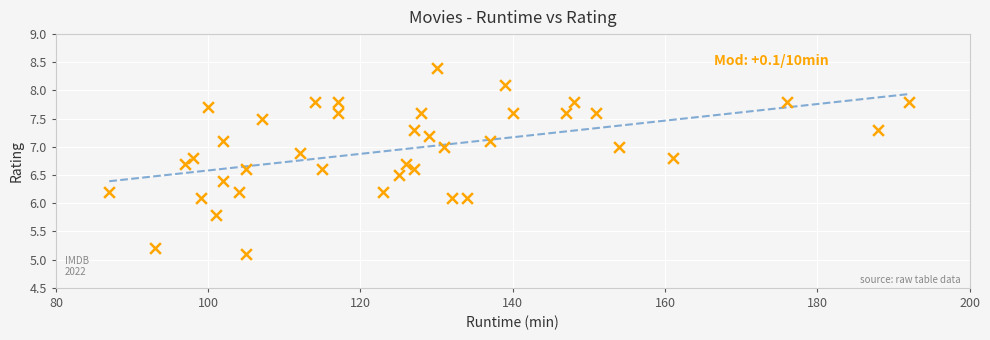

What is the range of Y values (max minus min)?

3.3